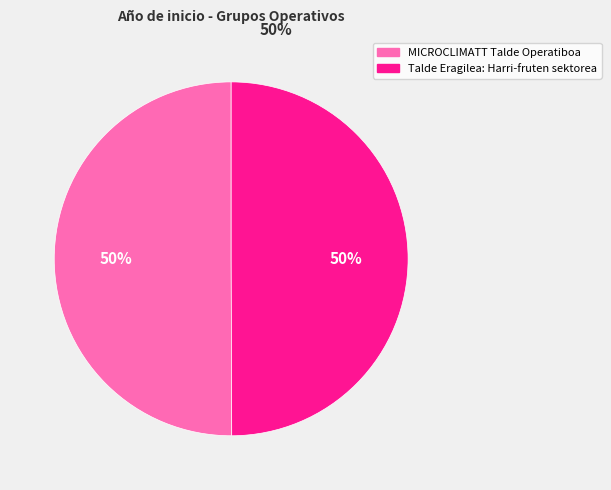

How many slices are in this pie chart?

2